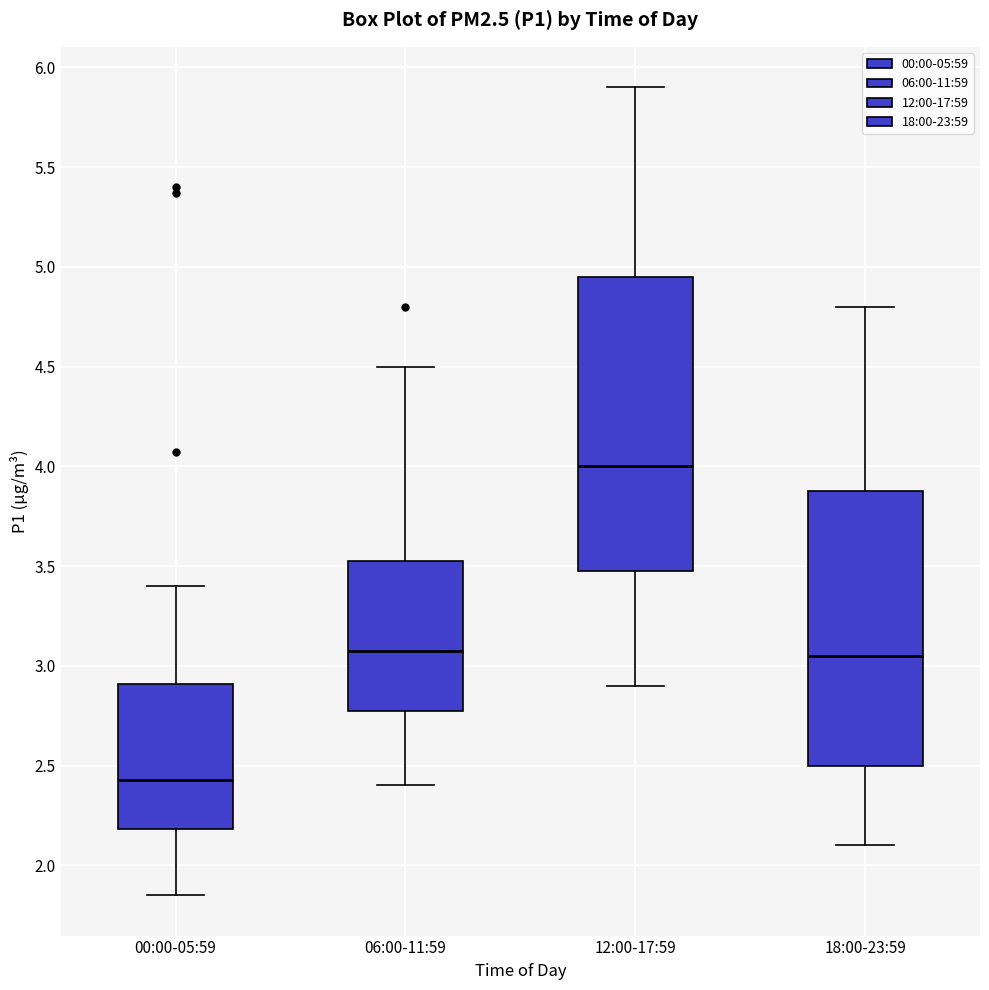

Reading left to right, transcribe this box plot: for each box, give where its median line is, the range the box spans, and where its two whiskers end, as read against the y-axis. The values are not printed on the chart, so give them approximately, as read against the axis.

00:00-05:59: median 2.45, box 2.20 to 2.90, whiskers 1.85 to 3.40
06:00-11:59: median 3.10, box 2.75 to 3.55, whiskers 2.40 to 4.50
12:00-17:59: median 4.00, box 3.50 to 4.95, whiskers 2.90 to 5.90
18:00-23:59: median 3.05, box 2.50 to 3.90, whiskers 2.10 to 4.80